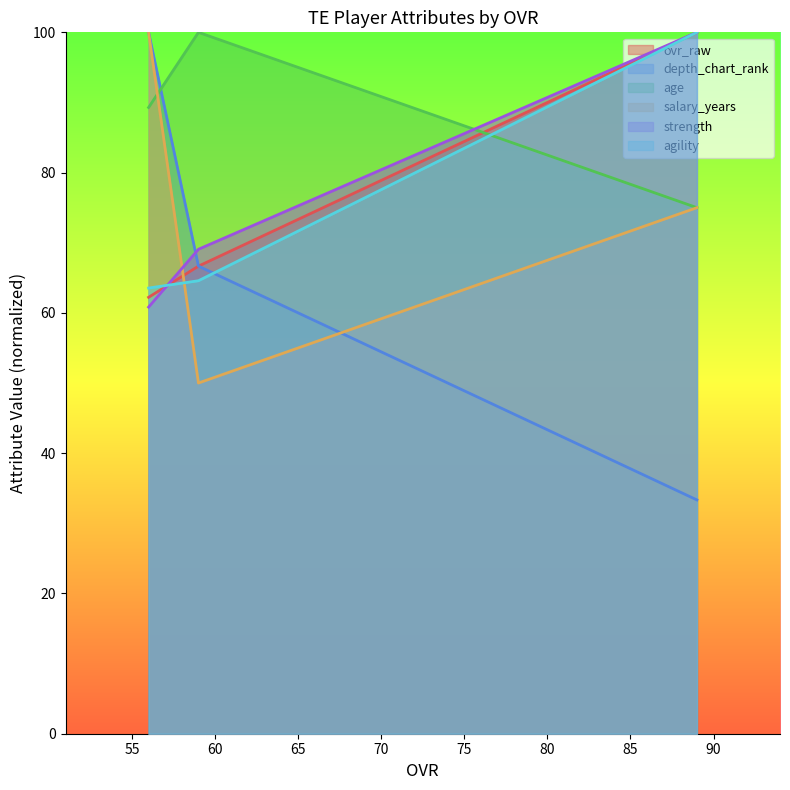

Which series has the widest spread of values?

depth_chart_rank